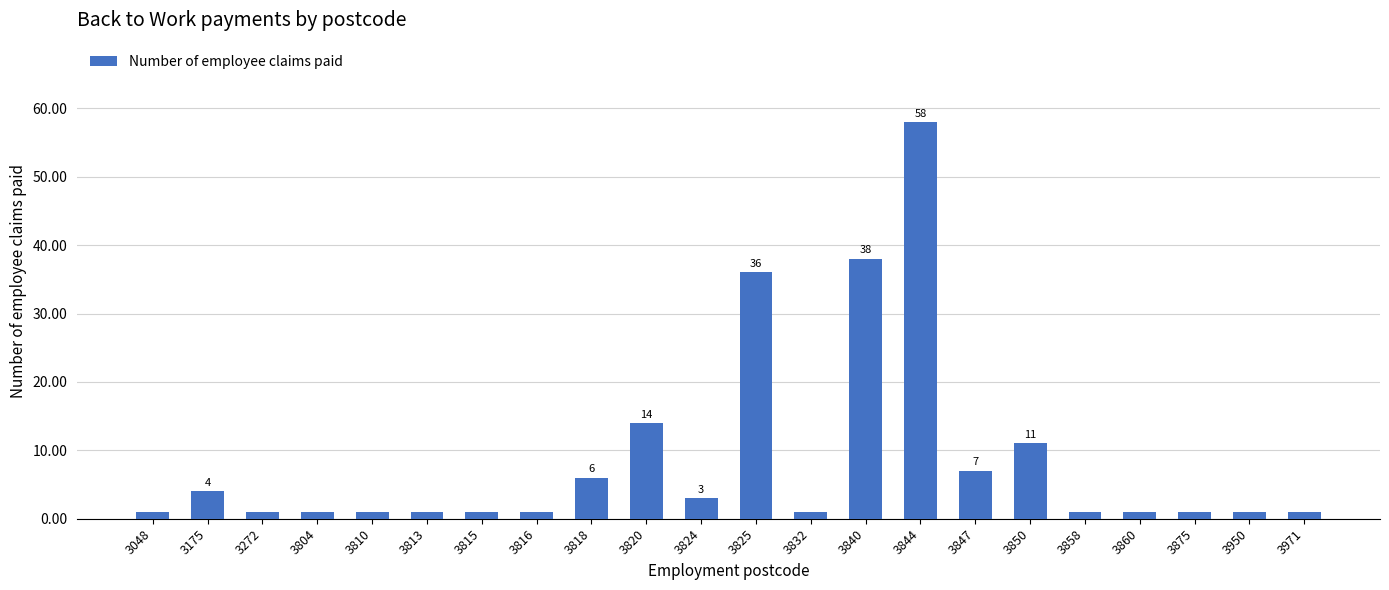

Is it true that the value at 3850 is 11?

True